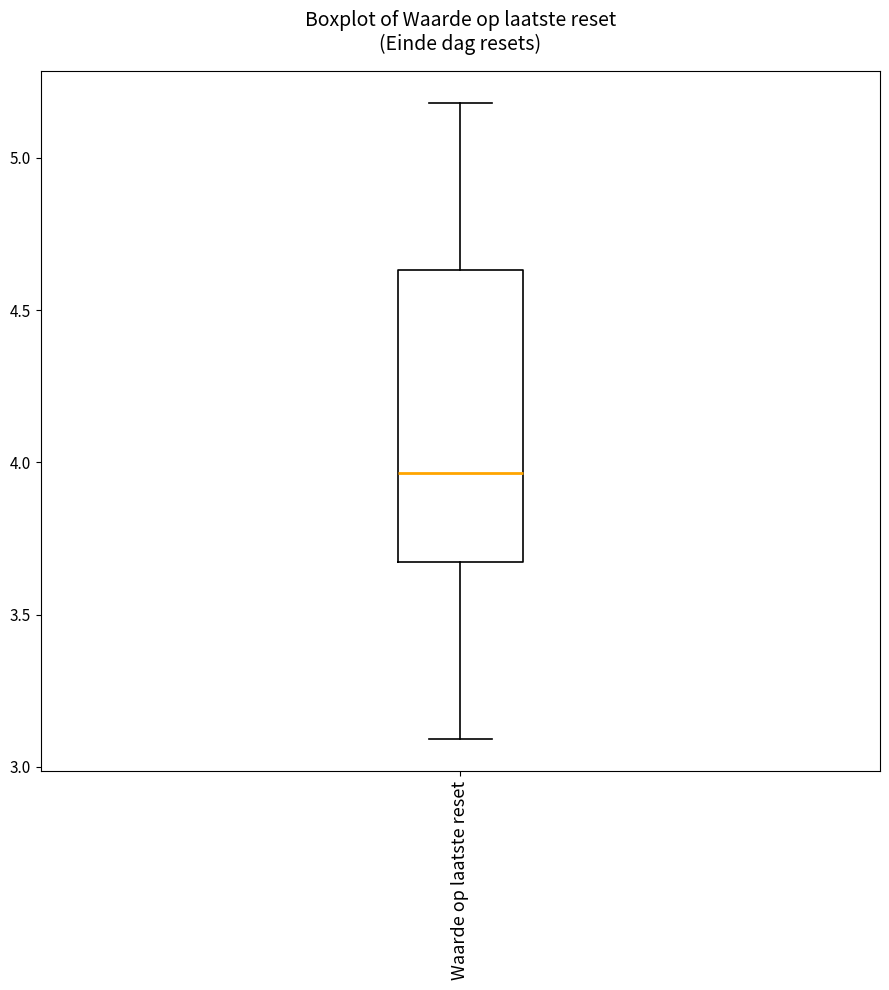

Transcribe this box plot: give where the median line is, the range the box spans, and where the two whiskers end, as read against the y-axis. The values are not printed on the chart, so give them approximately, as read against the axis.

median 3.95, box 3.65 to 4.65, whiskers 3.10 to 5.20